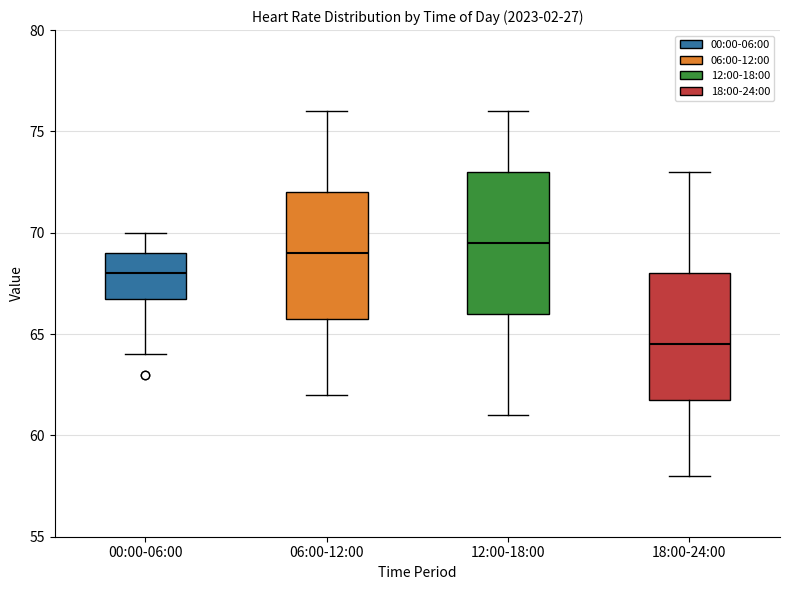

Which box has the highest median line?

12:00-18:00